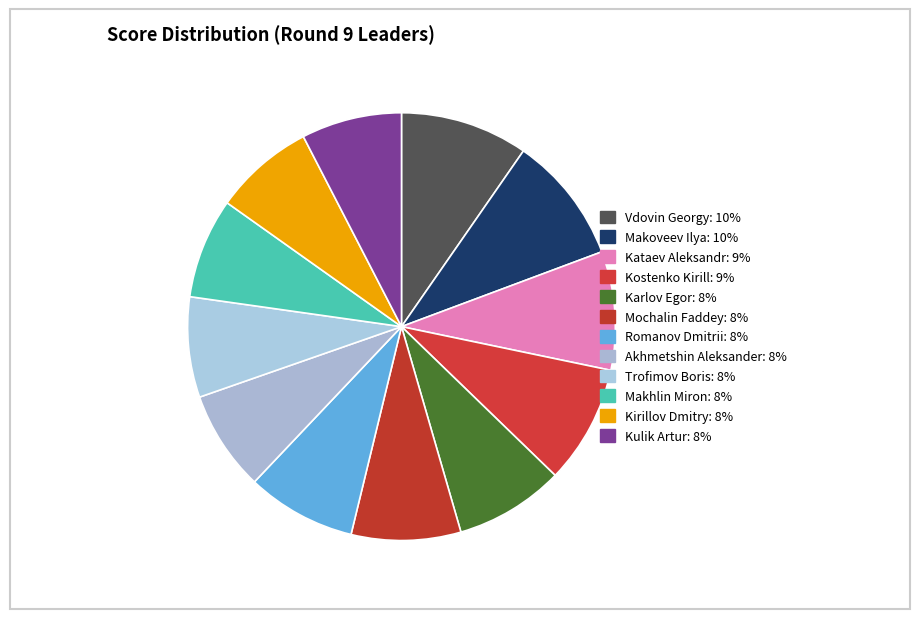

Rank the categories by value from highest to lowest.

Vdovin Georgy, Makoveev Ilya, Kataev Aleksandr, Kostenko Kirill, Karlov Egor, Mochalin Faddey, Romanov Dmitrii, Akhmetshin Aleksander, Trofimov Boris, Makhlin Miron, Kirillov Dmitry, Kulik Artur